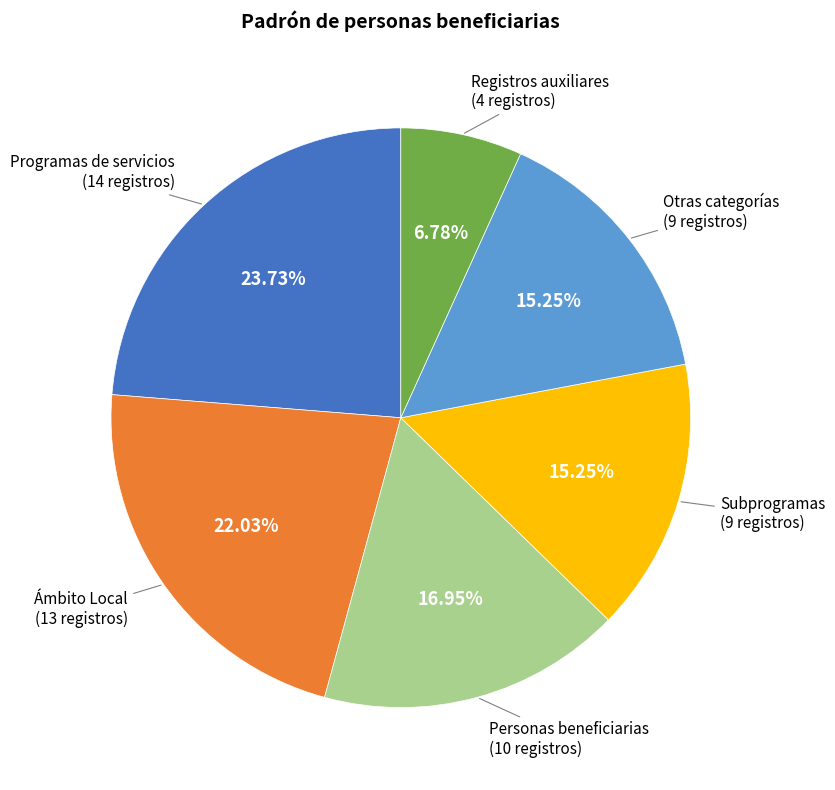

Is there a majority slice in this chart?

No